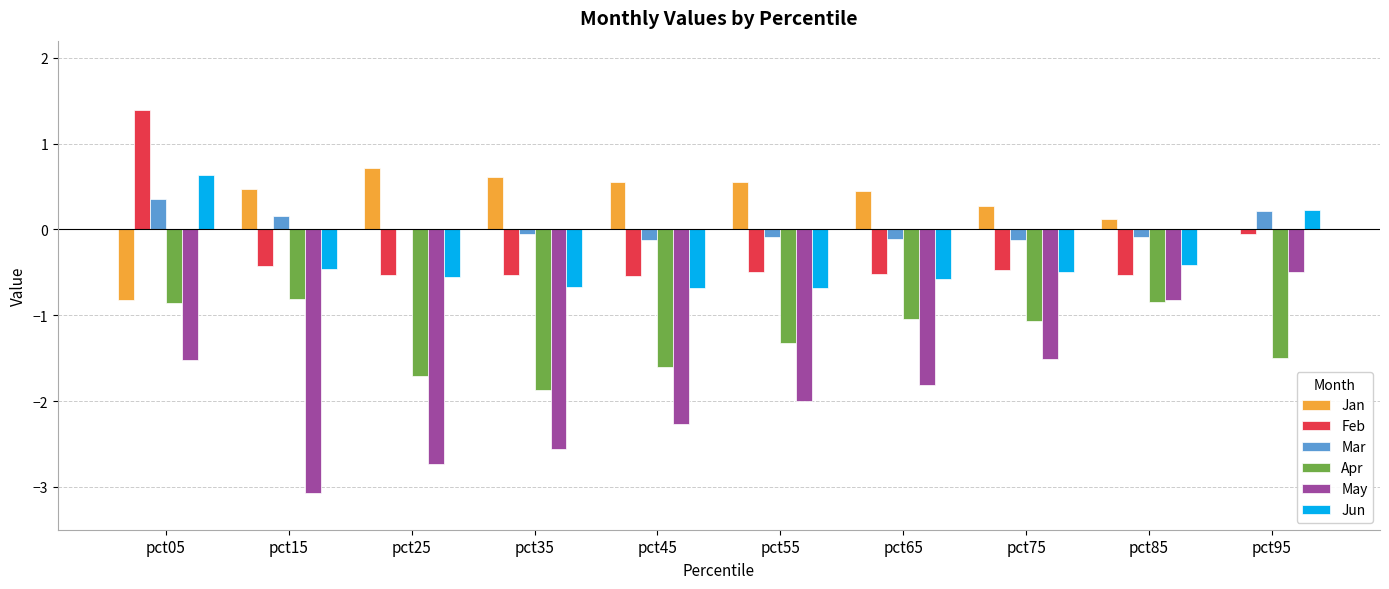

Which series has the largest range (max minus min)?

May